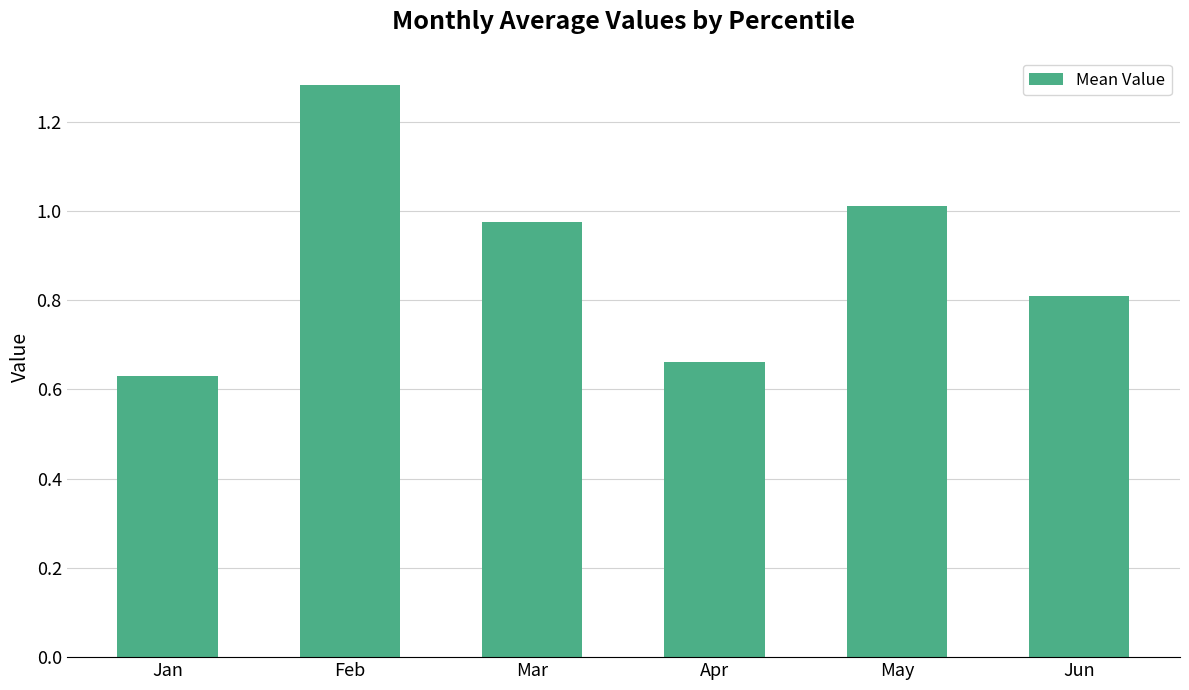

What is the sum of the values at Jun and Feb?

2.1